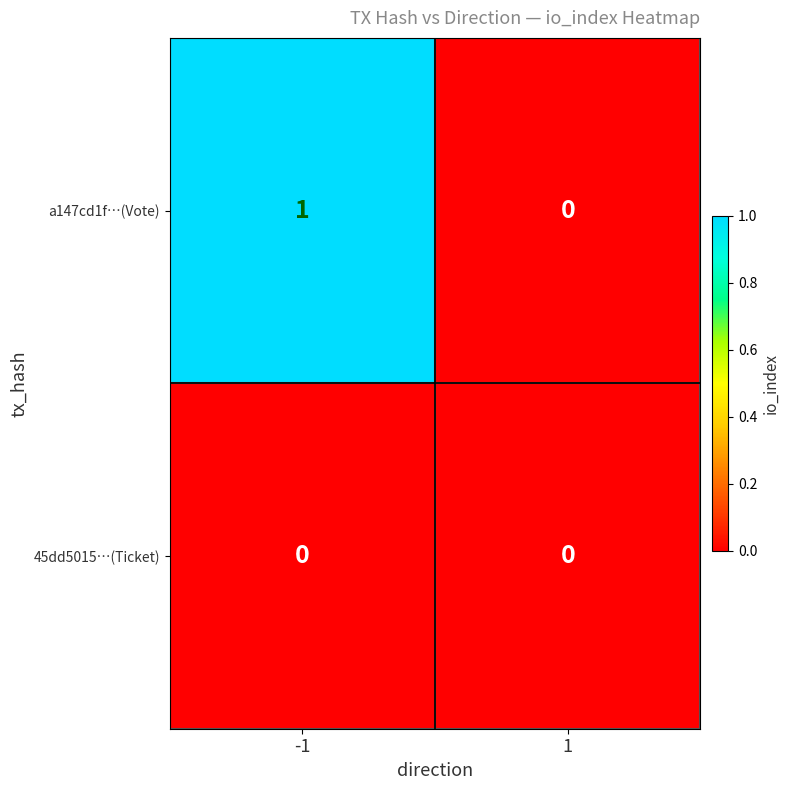

How many categories are shown in the chart?

2